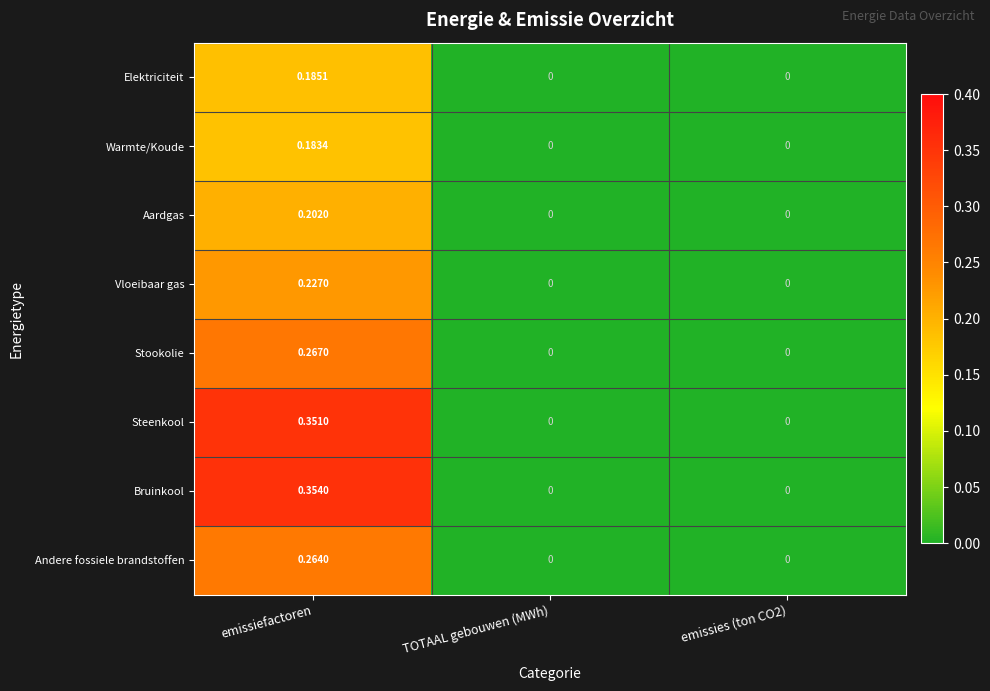

Which category has the highest value in the Aardgas series?

emissiefactoren